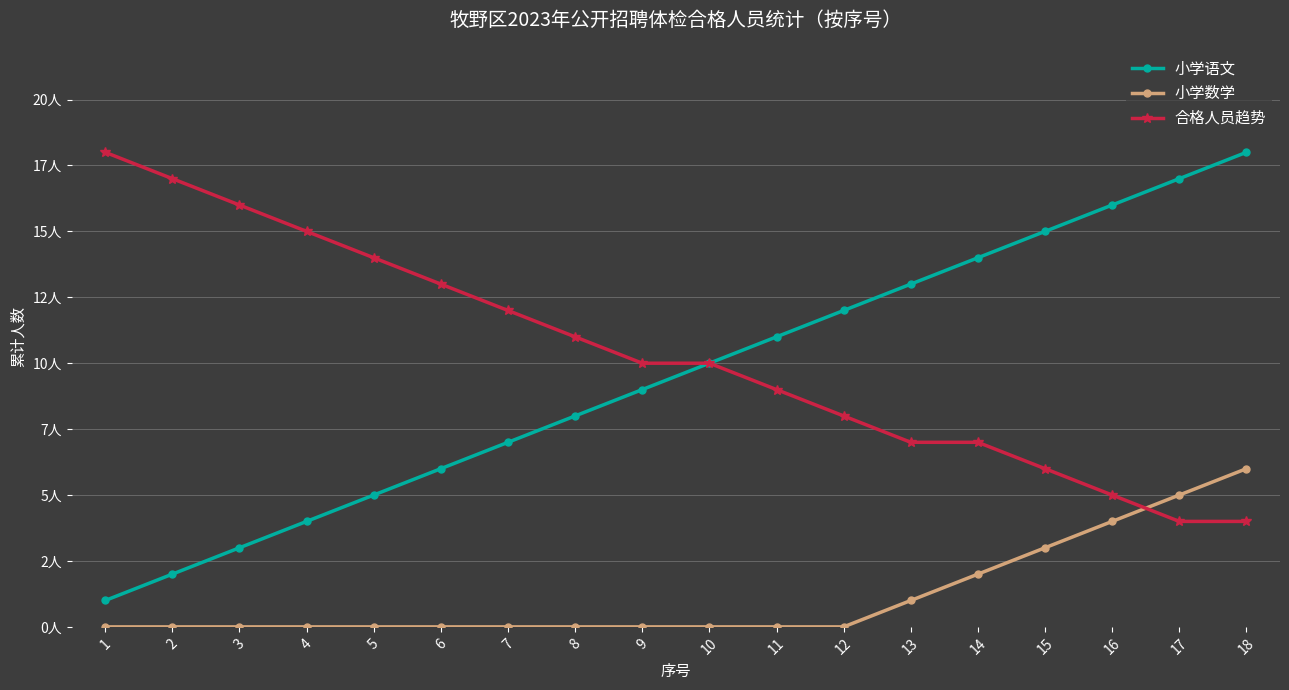

What are all the series names shown in the legend?

小学语文, 小学数学, 合格人员趋势